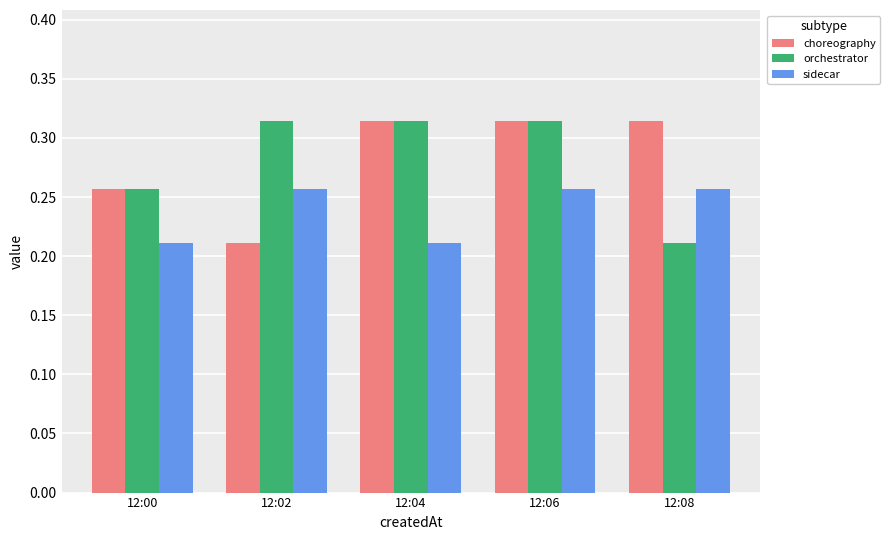

What is the total value across all series at 12:04?

0.8